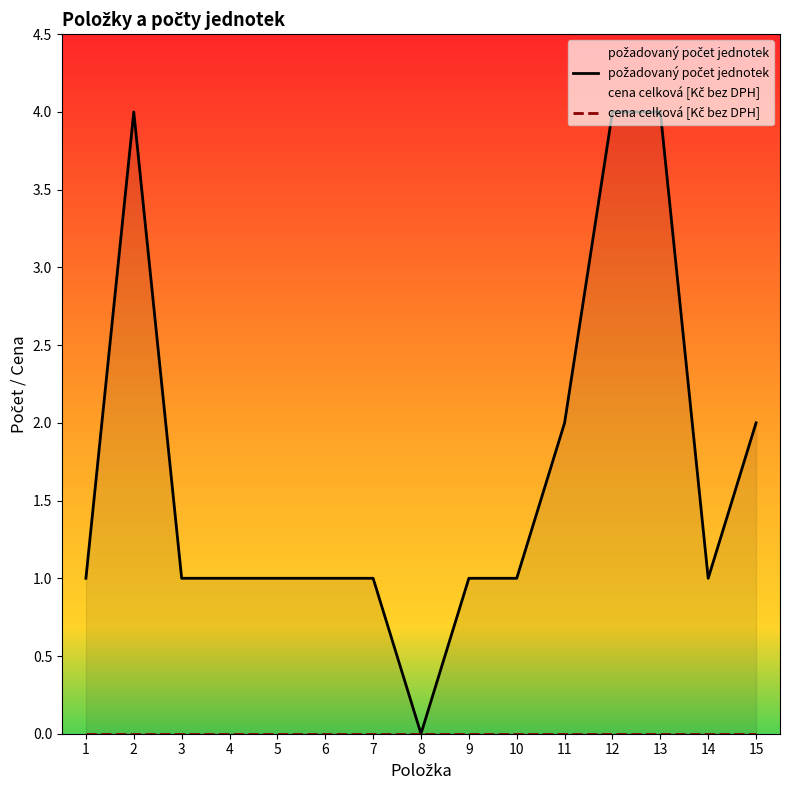

What are all the series names shown in the legend?

požadovaný počet jednotek, cena celková [Kč bez DPH]